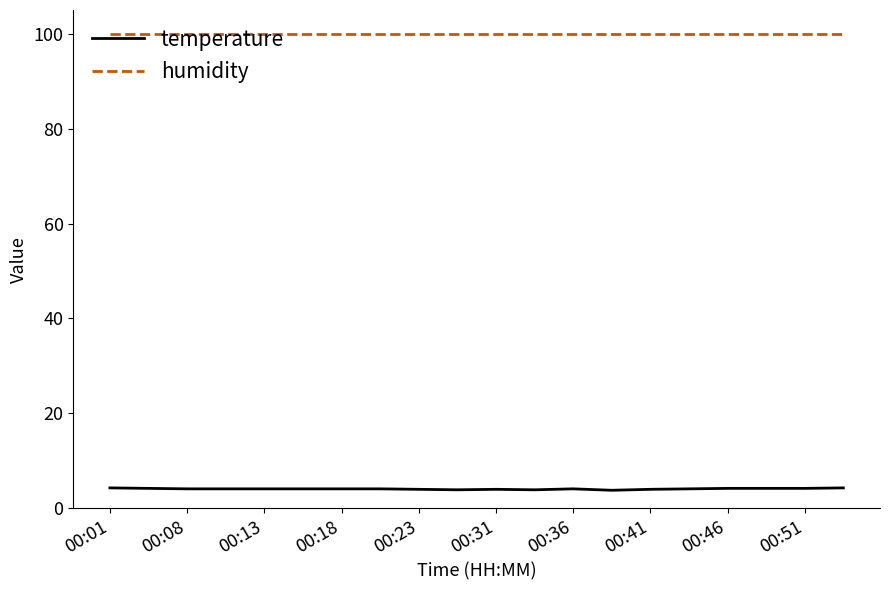

True or false: temperature and humidity intersect in this chart.

False